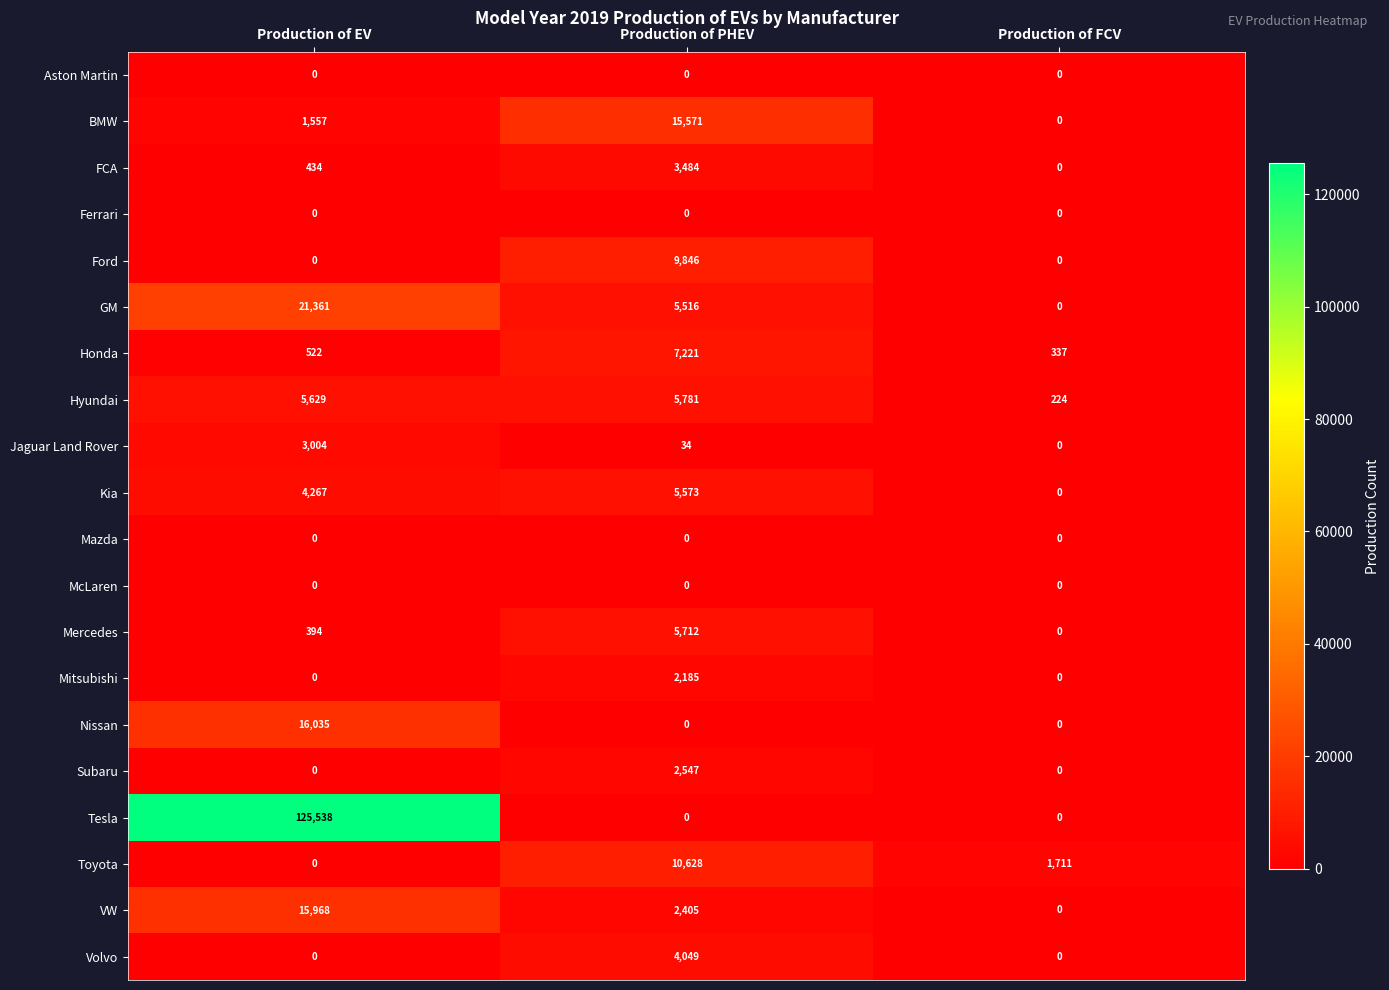

At how many categories does at least one series exceed 117634?

1